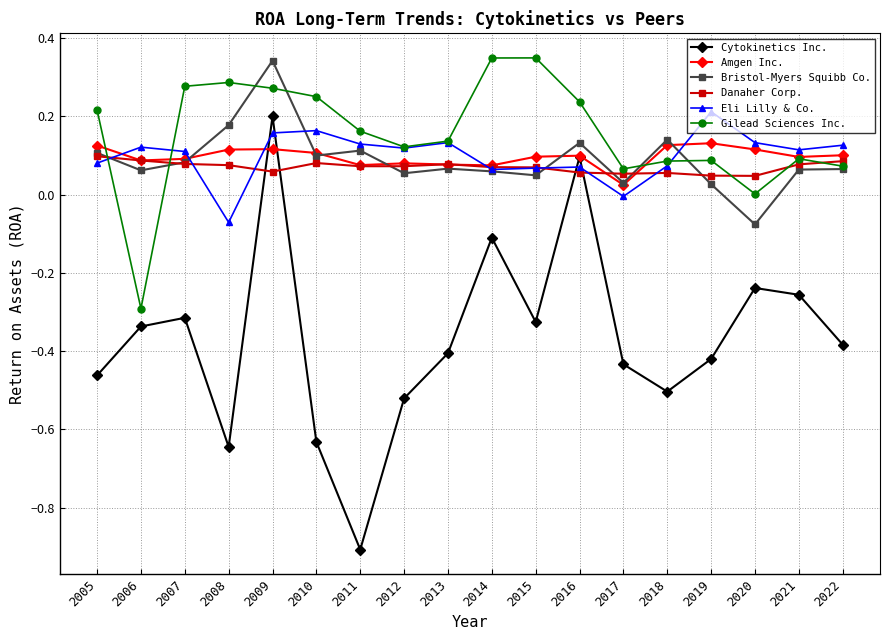

At how many categories does at least one series exceed 0?

18